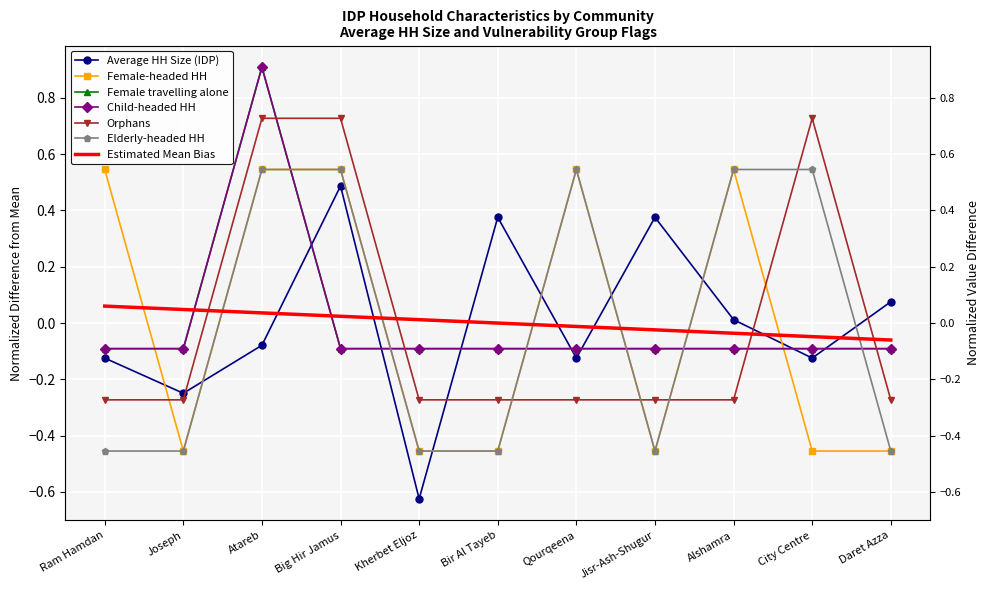

Reading left to right, what are all the values shown in this chart?

Average HH Size (IDP): -0.1	-0.2	-0.1	0.5	-0.6	0.4	-0.1	0.4	0.0	-0.1	0.1
Female-headed HH: 0.5	-0.5	0.5	0.5	-0.5	-0.5	0.5	-0.5	0.5	-0.5	-0.5
Female travelling alone: -0.1	-0.1	0.9	-0.1	-0.1	-0.1	-0.1	-0.1	-0.1	-0.1	-0.1
Child-headed HH: -0.1	-0.1	0.9	-0.1	-0.1	-0.1	-0.1	-0.1	-0.1	-0.1	-0.1
Orphans: -0.3	-0.3	0.7	0.7	-0.3	-0.3	-0.3	-0.3	-0.3	0.7	-0.3
Elderly-headed HH: -0.5	-0.5	0.5	0.5	-0.5	-0.5	0.5	-0.5	0.5	0.5	-0.5